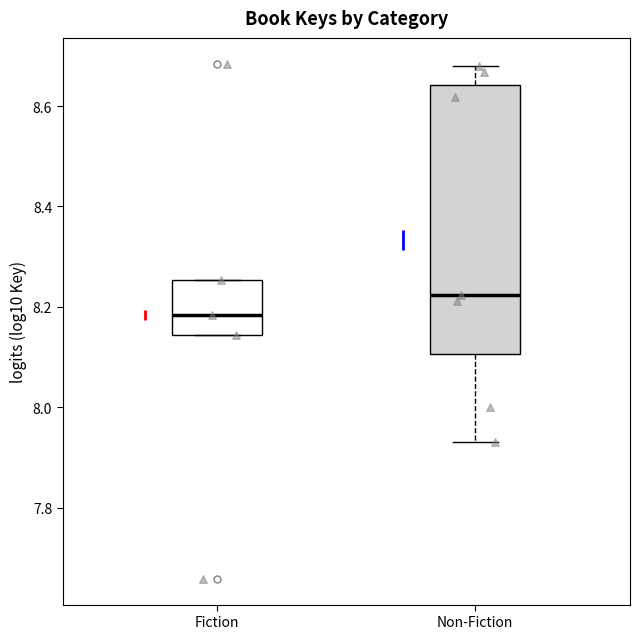

Where does the lower whisker of the box for Non-Fiction end on the y-axis? The values are not printed on the chart, so give them approximately, as read against the axis.

7.94